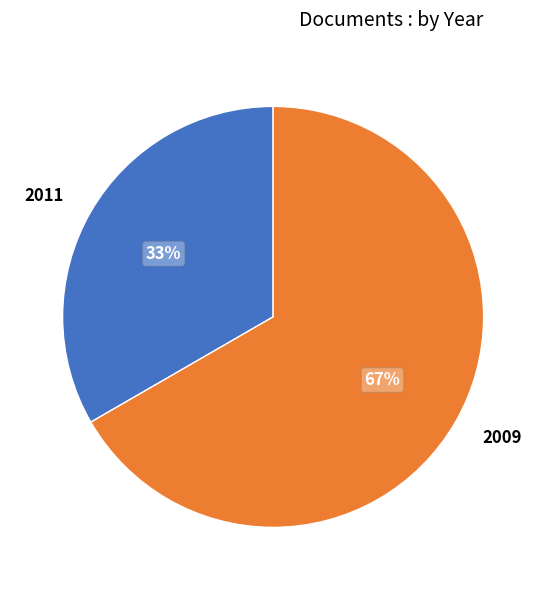

What is the ratio of the value at 2009 to the value at 2011?

2.0